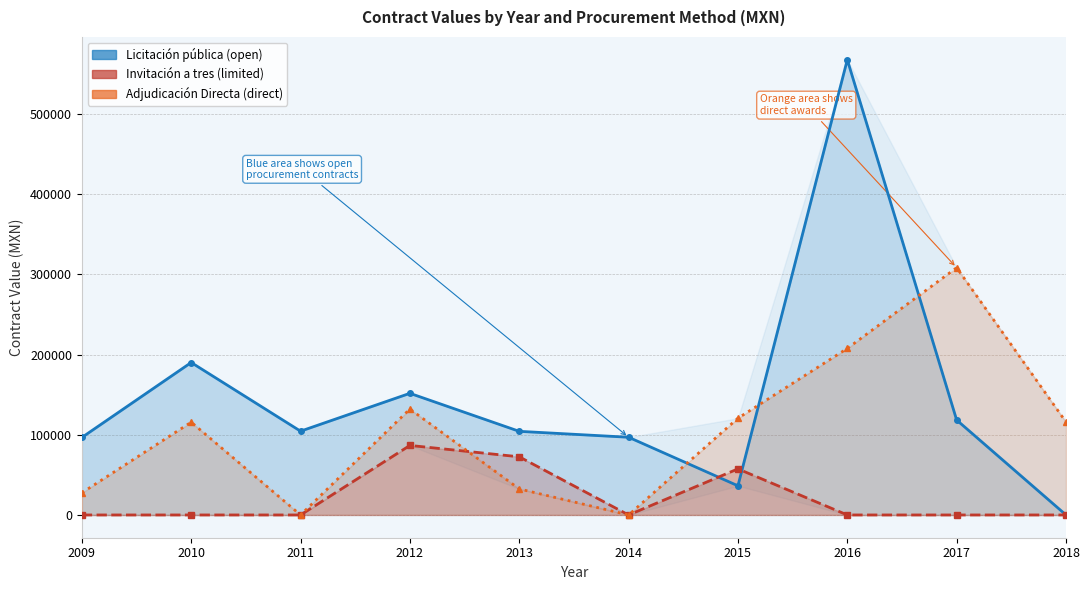

True or false: open has a value of 15791.2 at 2015.

False